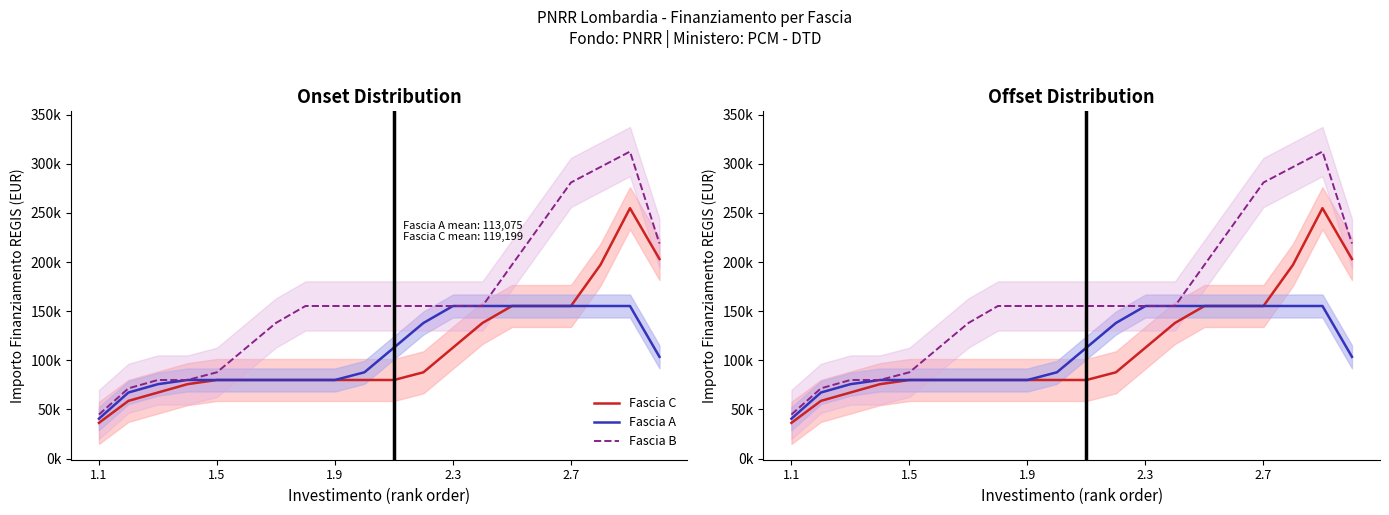

How many data points in Fascia B are less than 155234?

7